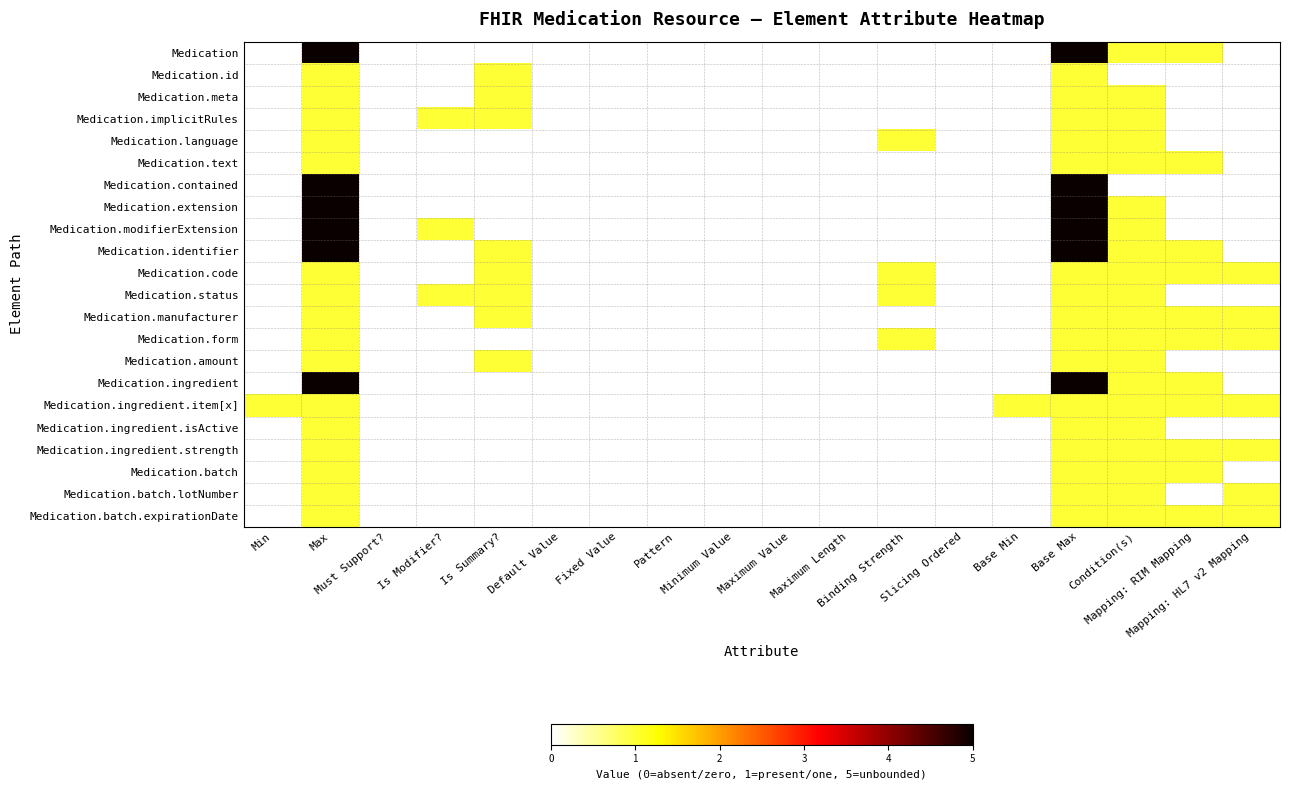

List the labels in order of Medication.batch.lotNumber value, smallest first.

Min, Must Support?, Is Modifier?, Is Summary?, Default Value, Fixed Value, Pattern, Minimum Value, Maximum Value, Maximum Length, Binding Strength, Slicing Ordered, Base Min, Mapping: RIM Mapping, Max, Base Max, Condition(s), Mapping: HL7 v2 Mapping